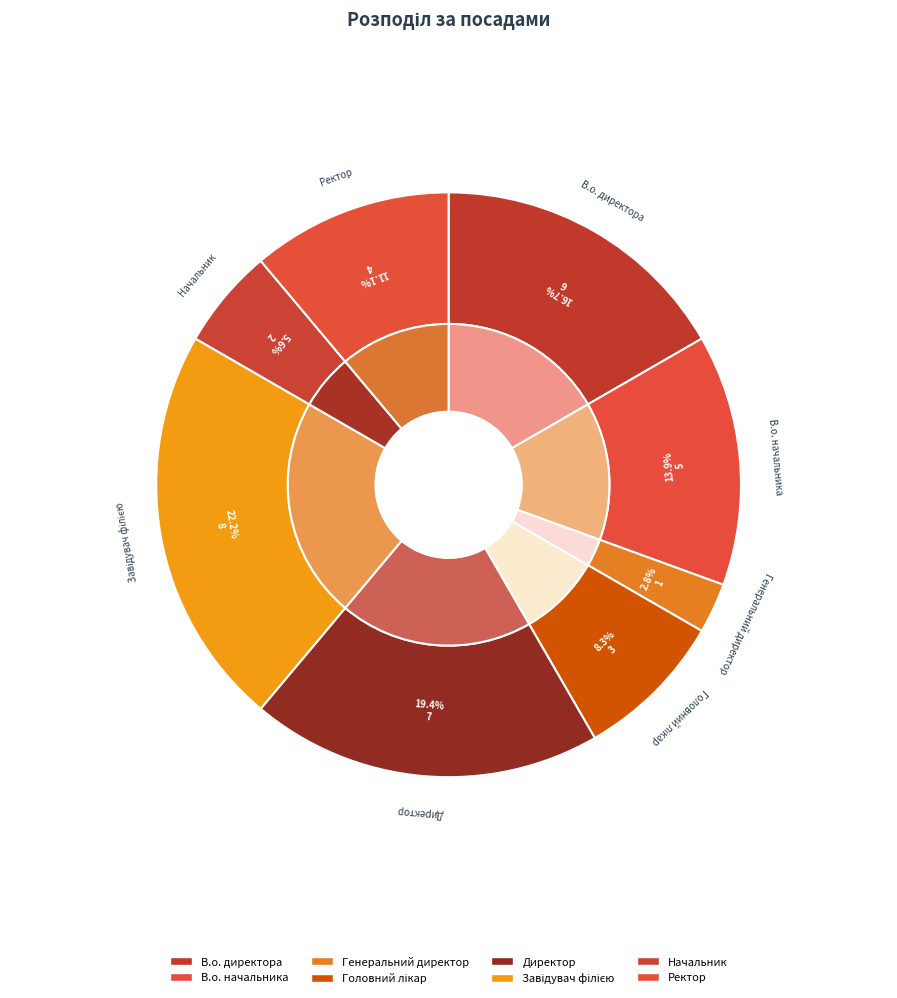

What is the ratio of the value at Начальник to the value at В.о. начальника?

0.4